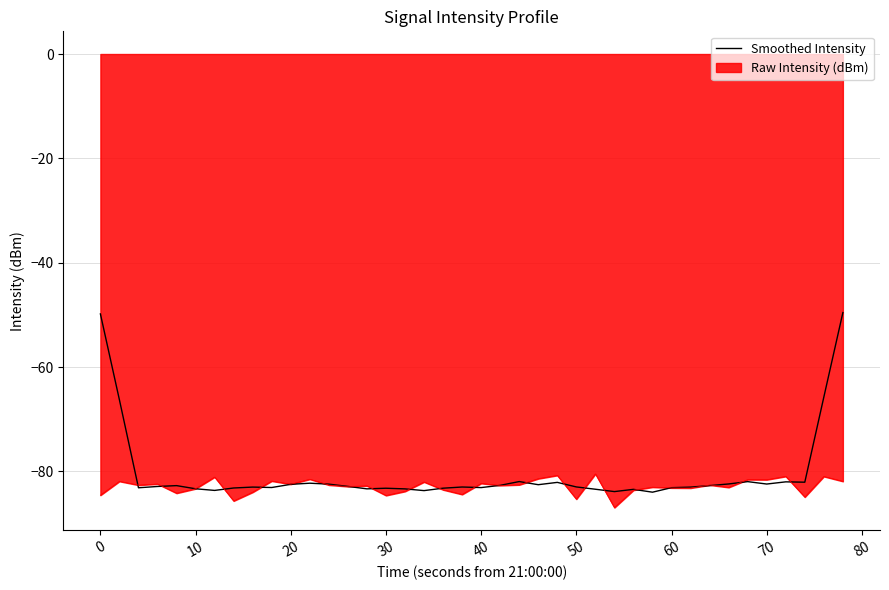

What is the lowest value of the Raw Intensity (dBm) series?

-86.9